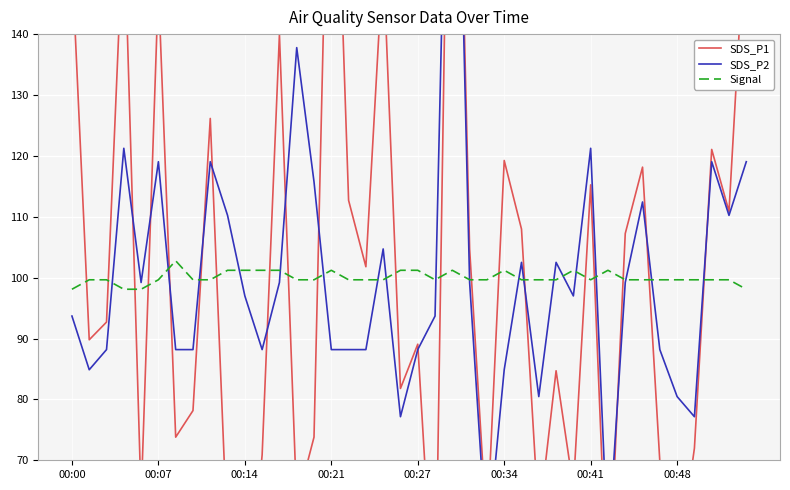

Which series has the largest range (max minus min)?

SDS_P1